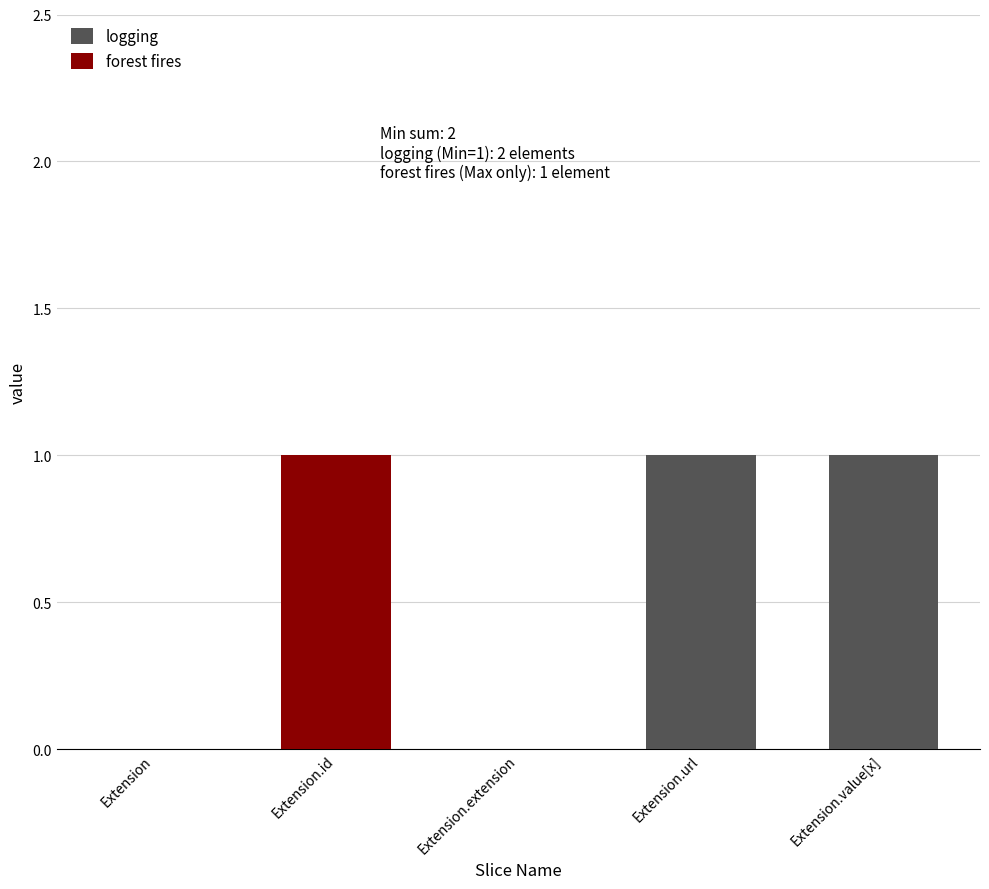

Count the number of categories in the chart.

5